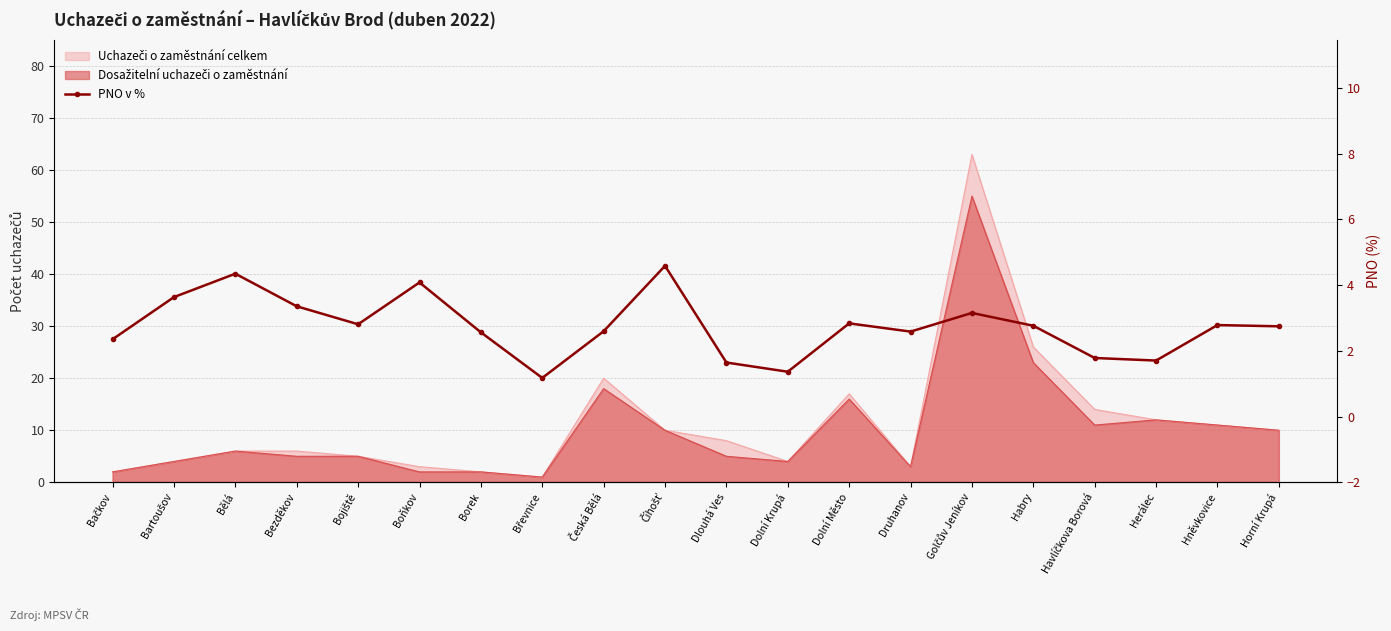

What is the smallest value displayed?

1.2